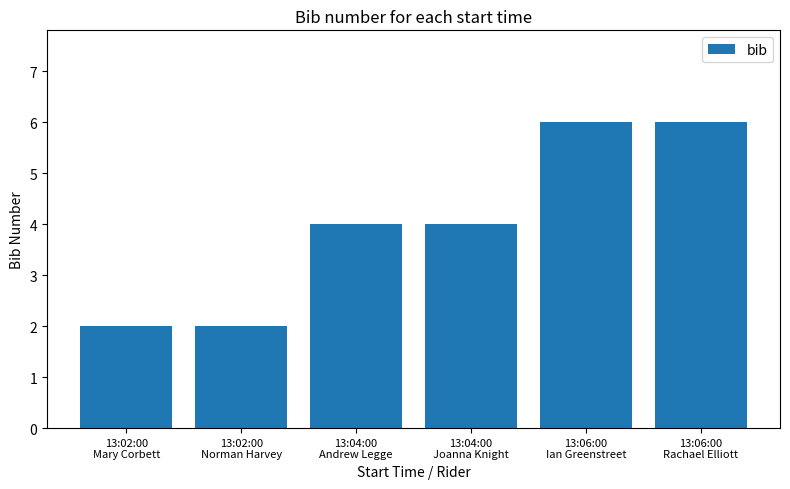

Approximately how many times larger is the value at 13:02:00
Norman Harvey compared to 13:02:00
Mary Corbett?

1.0